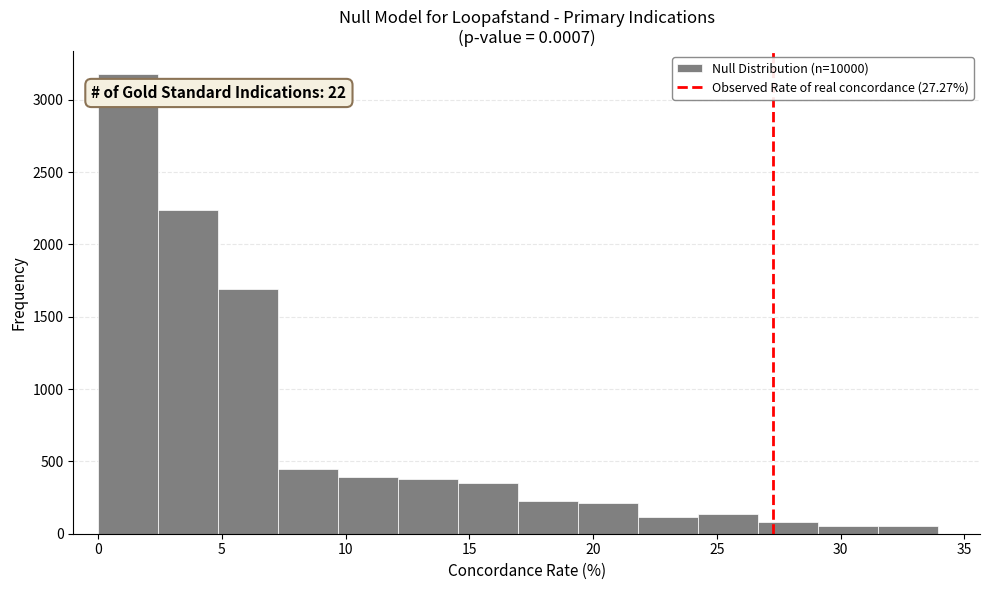

Over which range of the x-axis is the bar tallest?

0.0 to 2.5